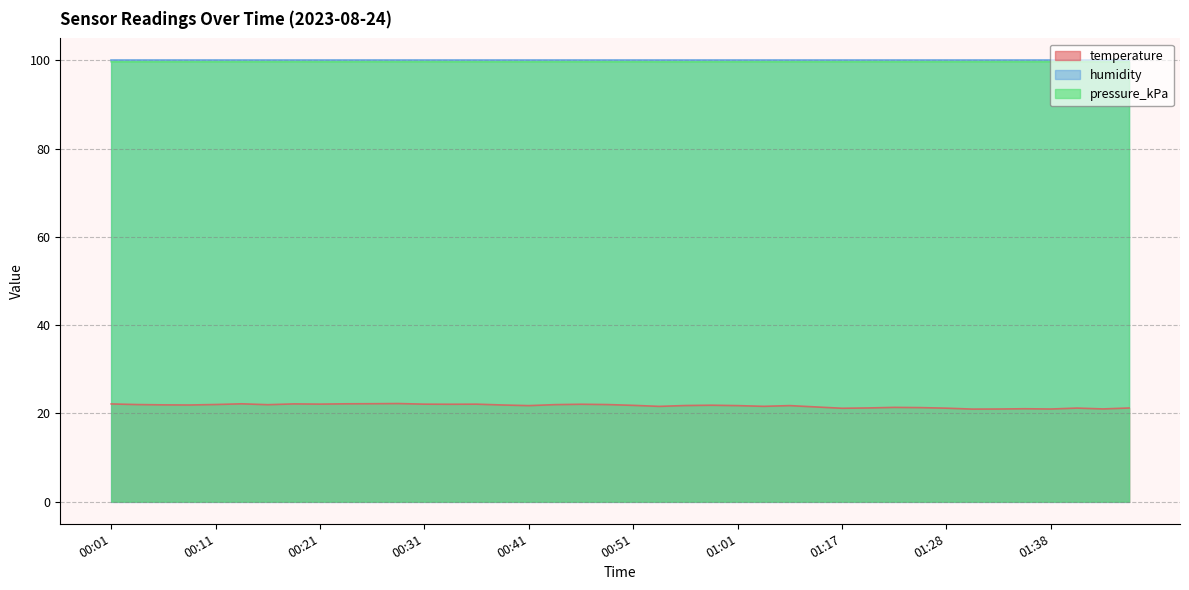

At which label does temperature reach its minimum?

01:30